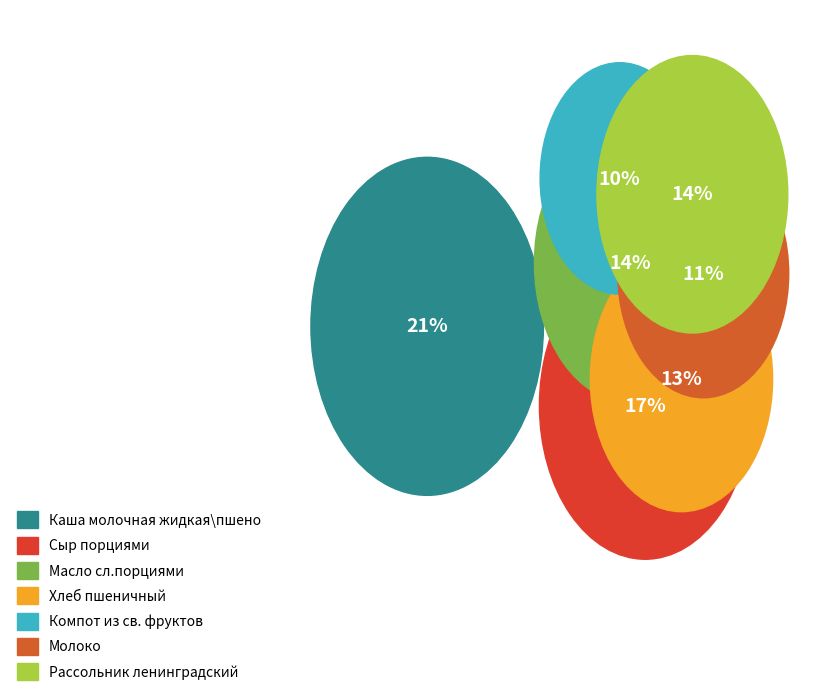

True or false: Рассольник ленинградский accounts for 24% of the total.

False